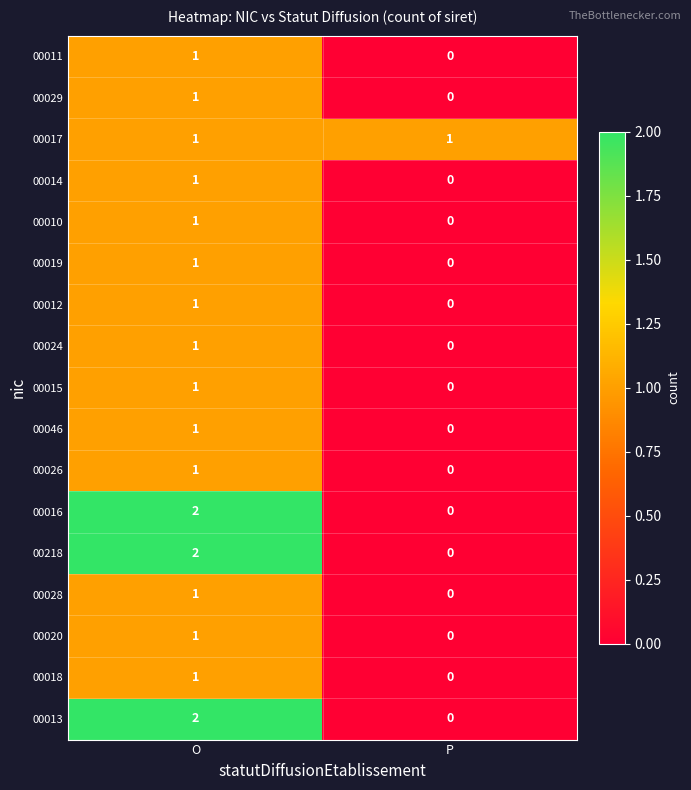

Is it true that 00015 equals 1 at P?

False